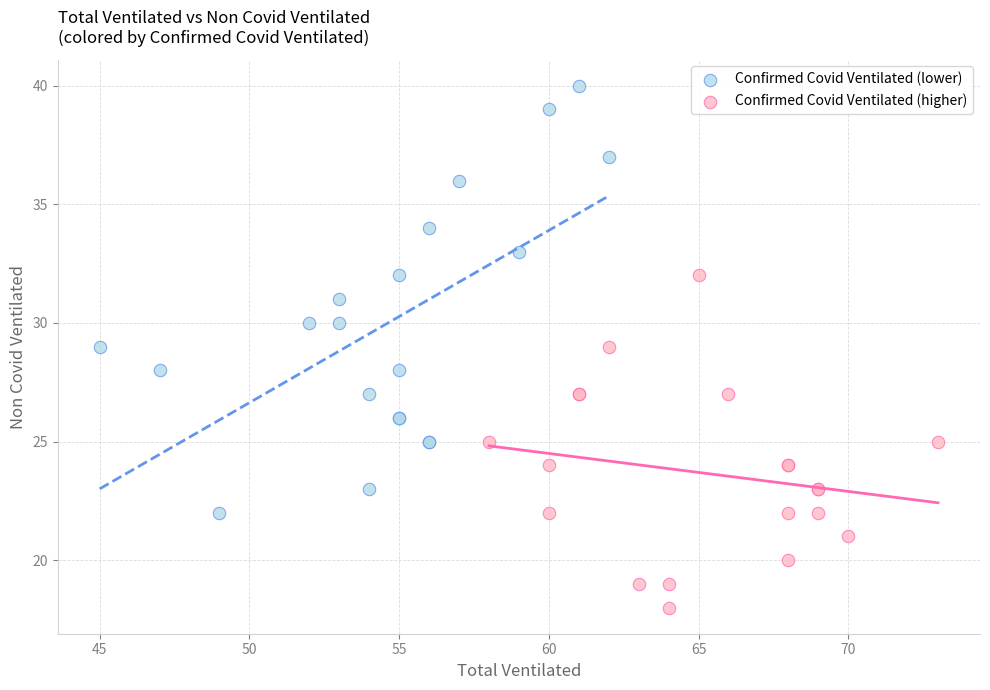

Which series contains the highest Y value?

Confirmed Covid Ventilated (lower)